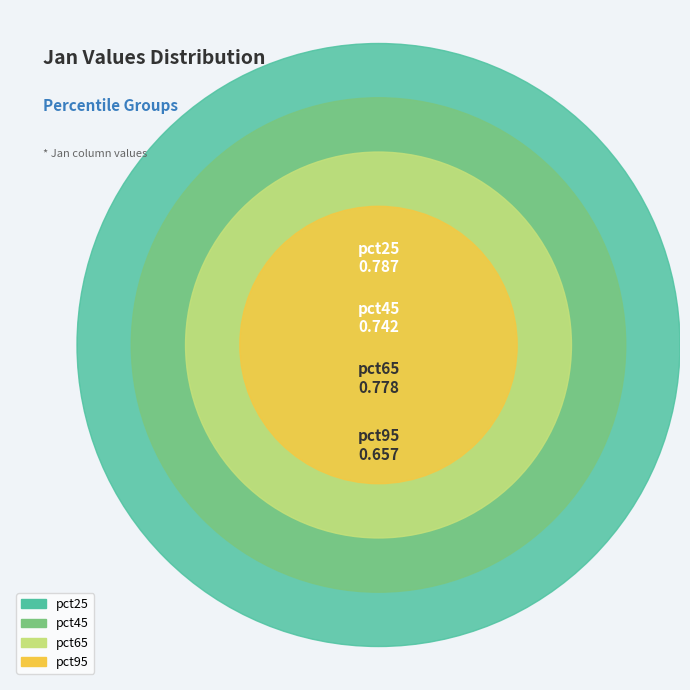

Which slice is the largest?

pct25